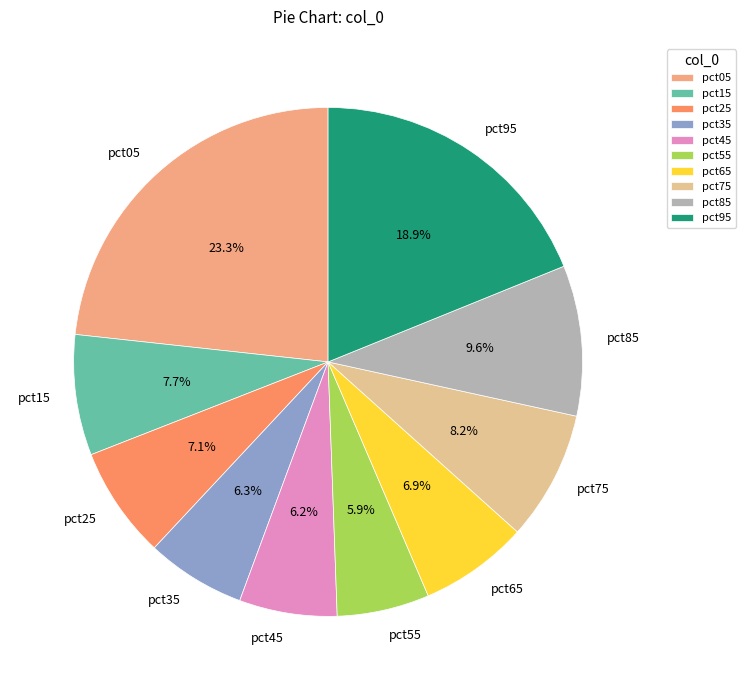

To the nearest percent, what is the difference between the largest and smallest slice percentages?

17%